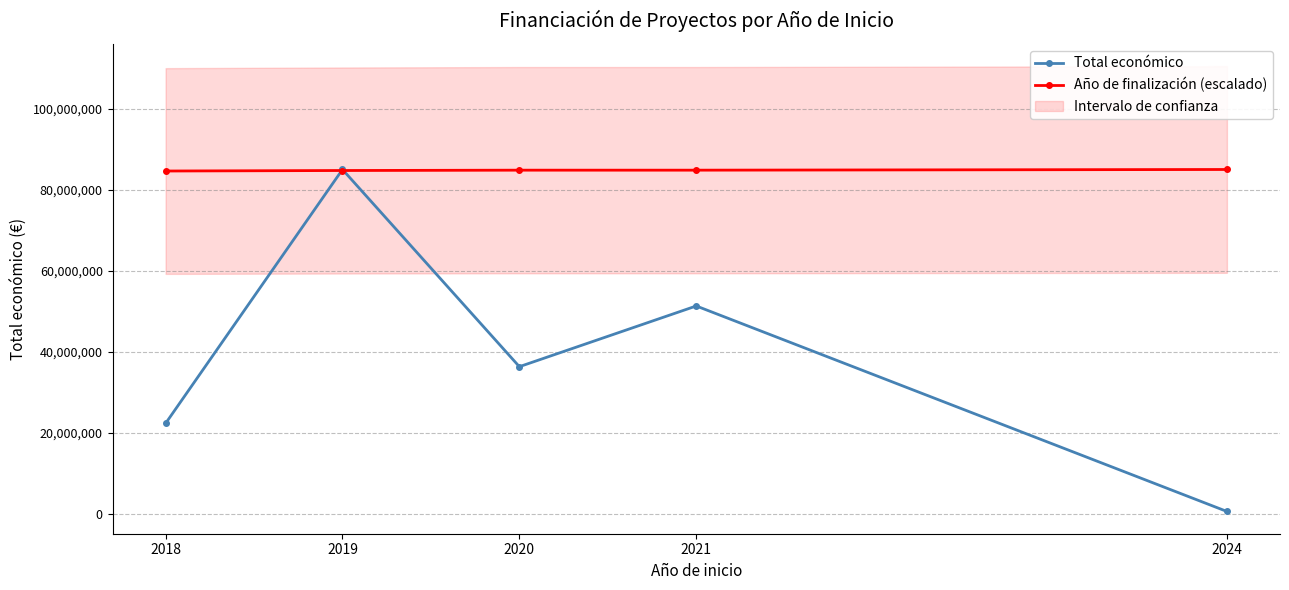

What is the lowest value of the Año de finalización (escalado) series?

84620863.7